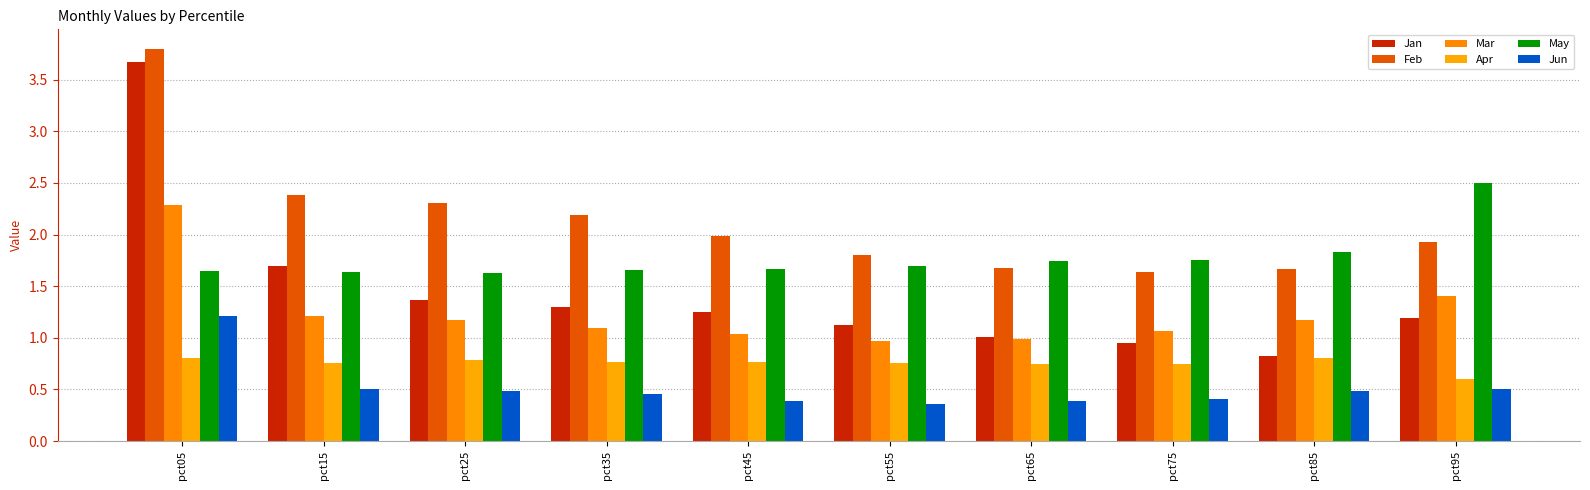

Is it true that Jan equals 1.0 at pct65?

True